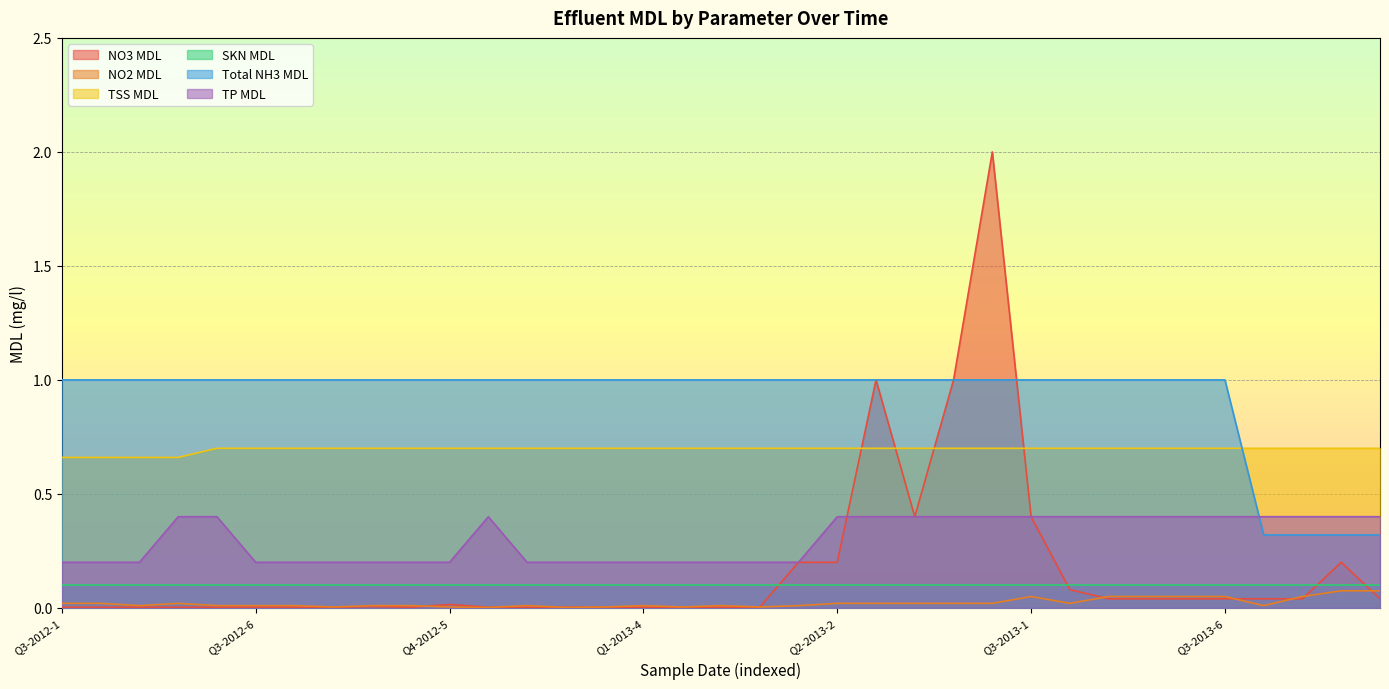

What is the total value across all series at Q3-2012-5?

2.1